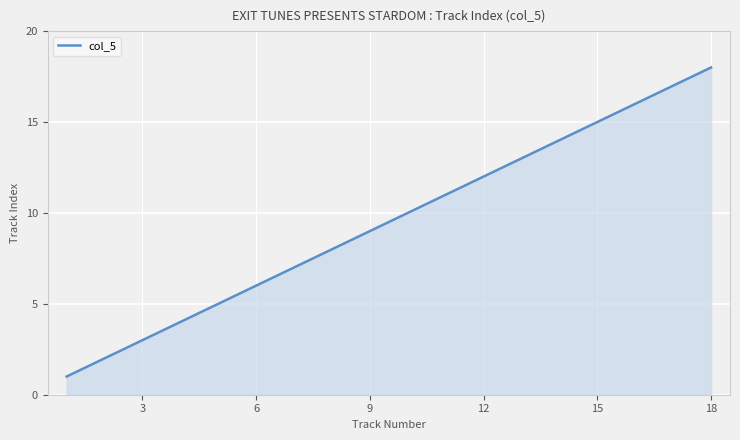

What is the greatest value displayed?

18